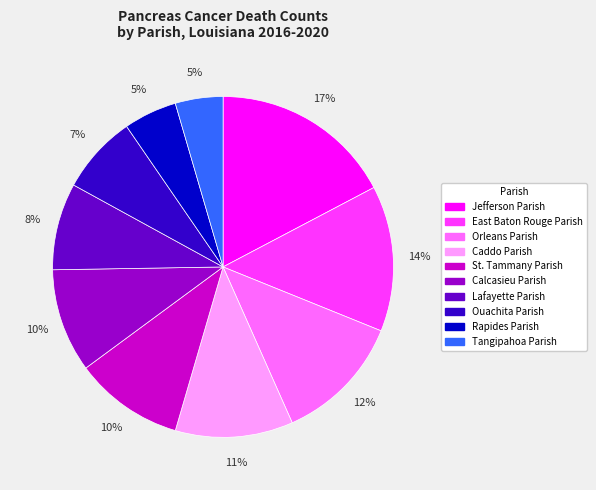

Do Caddo Parish and St. Tammany Parish together represent more than half of the pie?

No